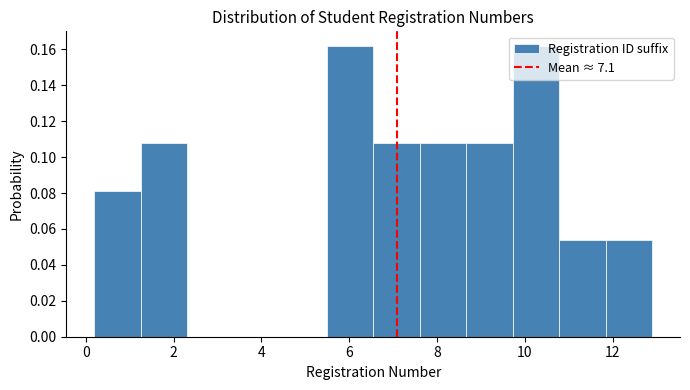

Reading left to right, transcribe this chart: for each bar, give the range it covers on the x-axis and its height. Neither the bar edges nor the heights are printed on the chart, so give them approximately, as read against the axes.

0.2 to 1.2: 0.080
1.2 to 2.4: 0.108
2.4 to 3.4: 0
3.4 to 4.4: 0
4.4 to 5.4: 0
5.4 to 6.6: 0.162
6.6 to 7.6: 0.108
7.6 to 8.6: 0.108
8.6 to 9.8: 0.108
9.8 to 10.8: 0.162
10.8 to 11.8: 0.054
11.8 to 12.8: 0.054